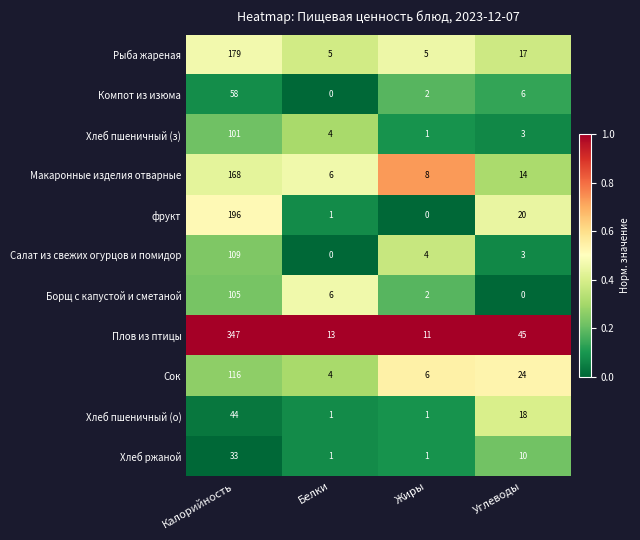

Where is Рыба жареная nearest to the value 92?

Углеводы